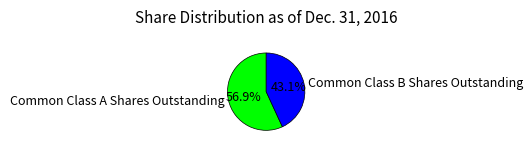

Rank the categories by value from lowest to highest.

Common Class B Shares Outstanding, Common Class A Shares Outstanding